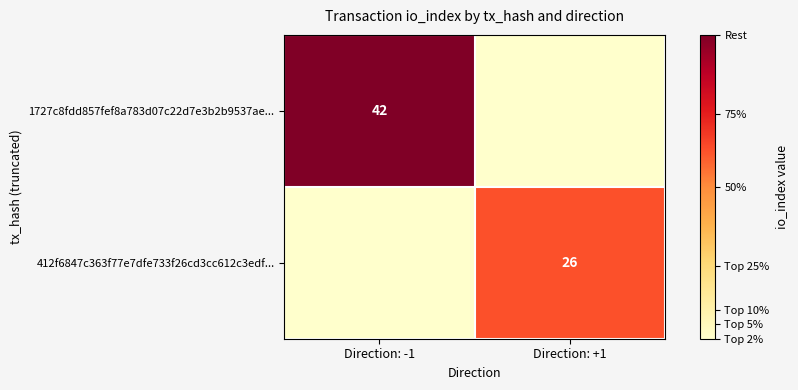

The value of 1727c8fdd857fef8a783d07c22d7e3b2b9537ae... at Direction: -1 is 42. True or false?

True